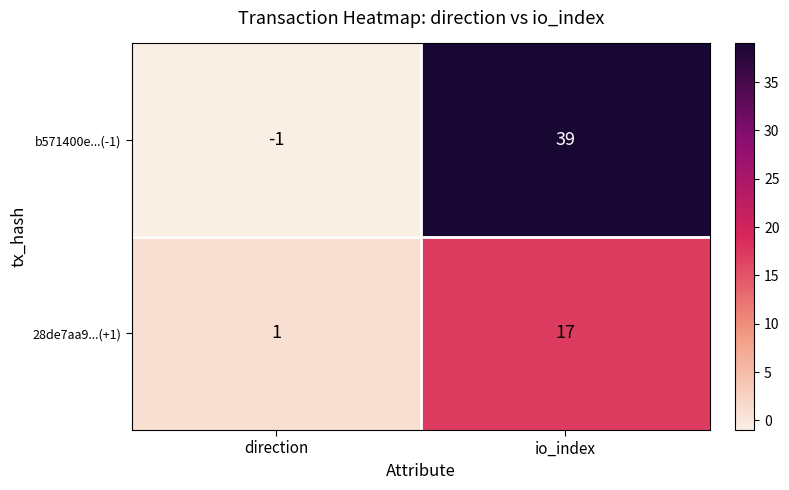

How many data points does each series have?

2